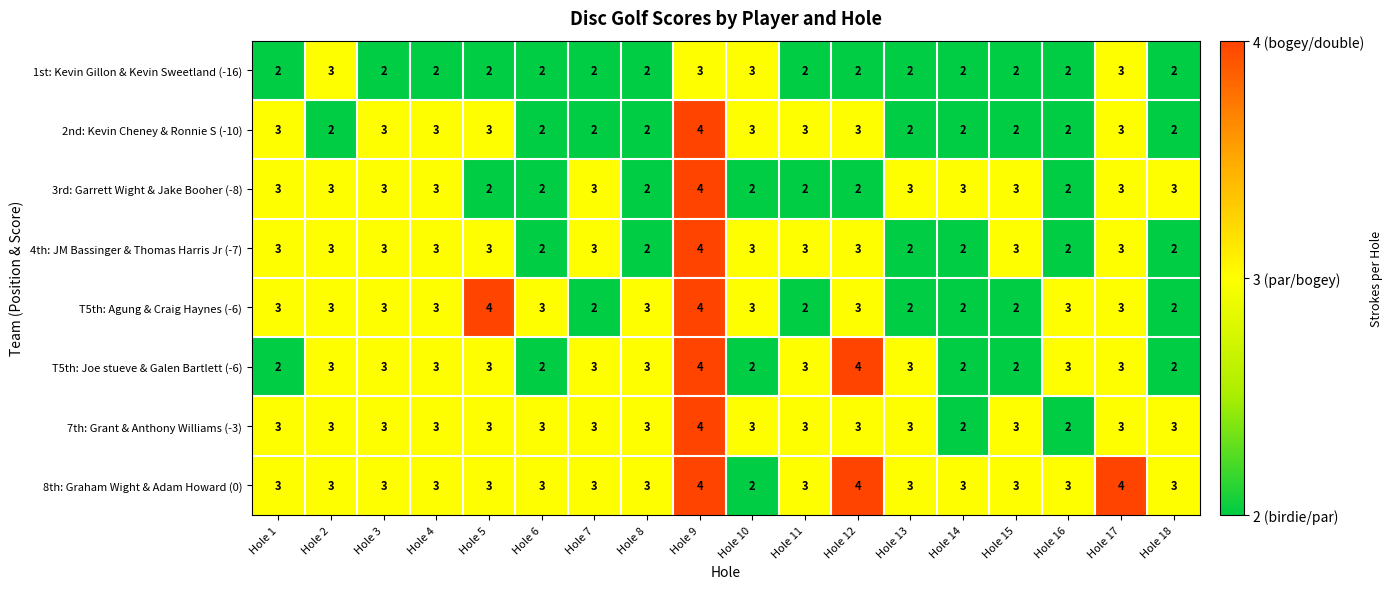

What is the average value of the T5th: Joe stueve & Galen Bartlett (-6) series?

3